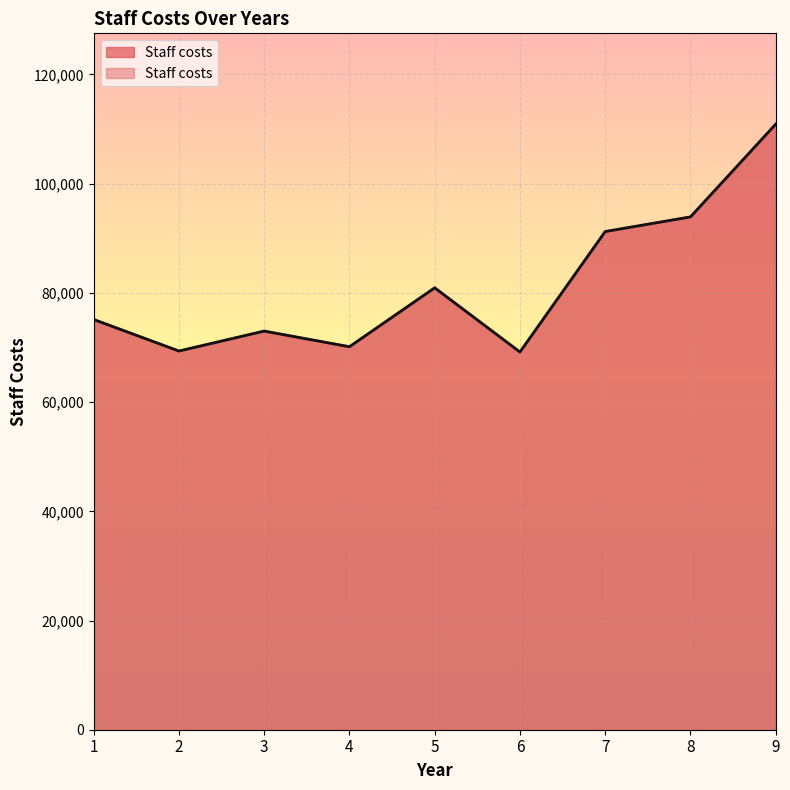

True or false: the data shows 35978 at 4.

False